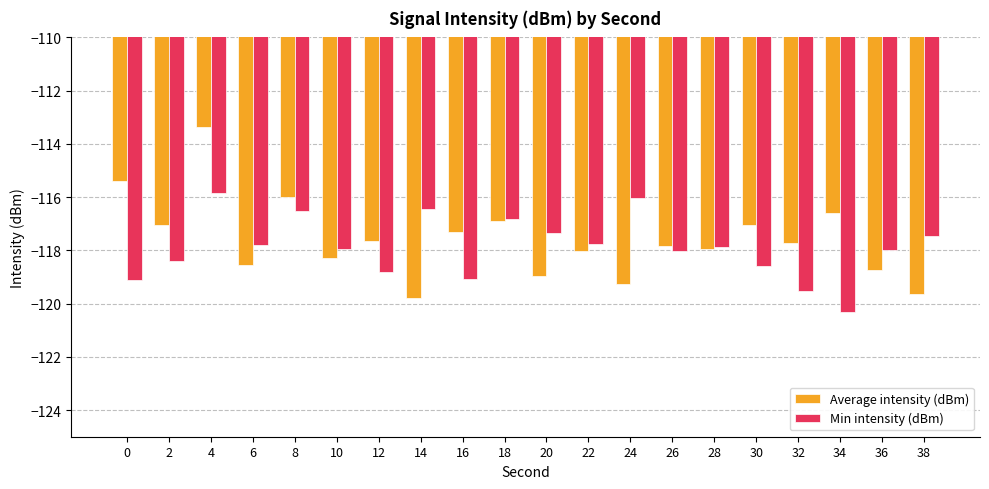

How many values in the Min intensity (dBm) series exceed -117?

5